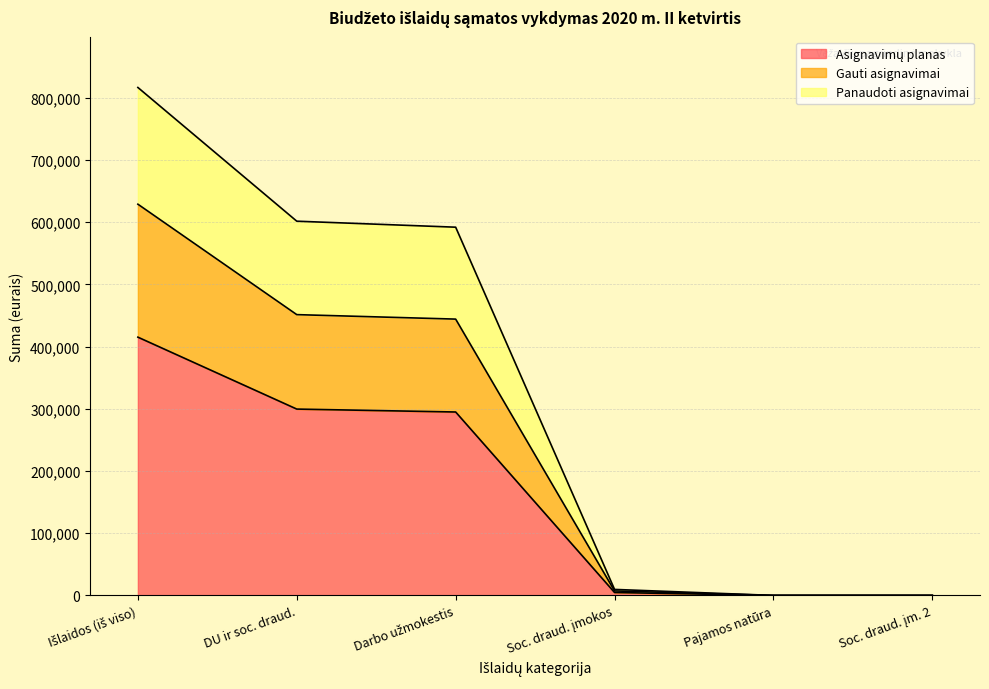

How many data points does each series have?

6